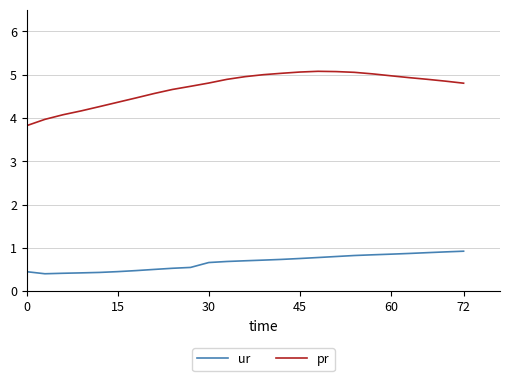

List the series in order of their peak value, highest first.

pr, ur